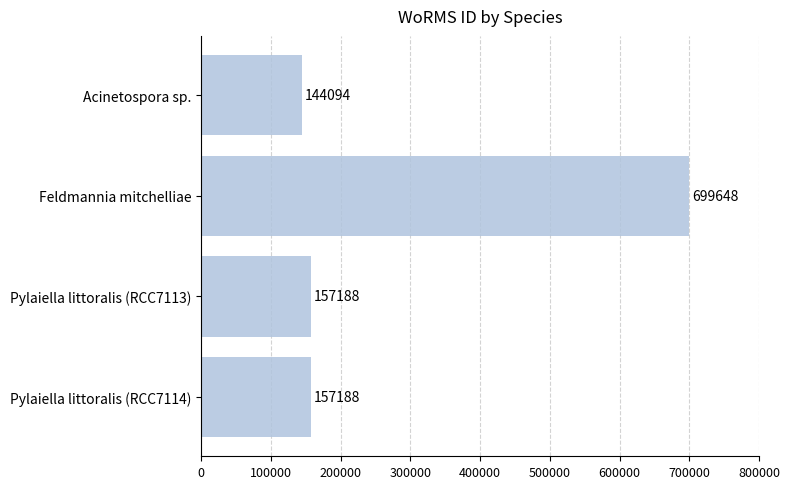

What is the sum of all values?

1158118